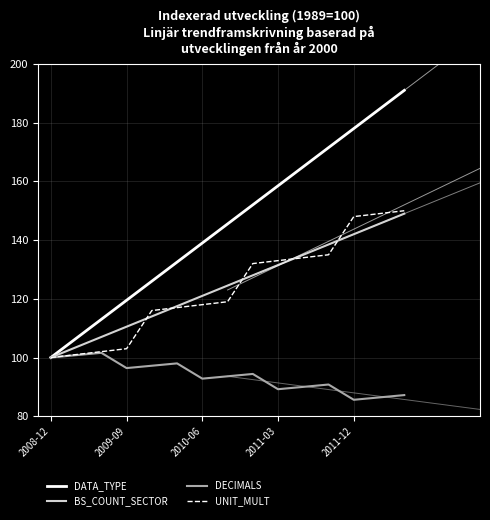

True or false: DECIMALS and UNIT_MULT cross at least once.

False